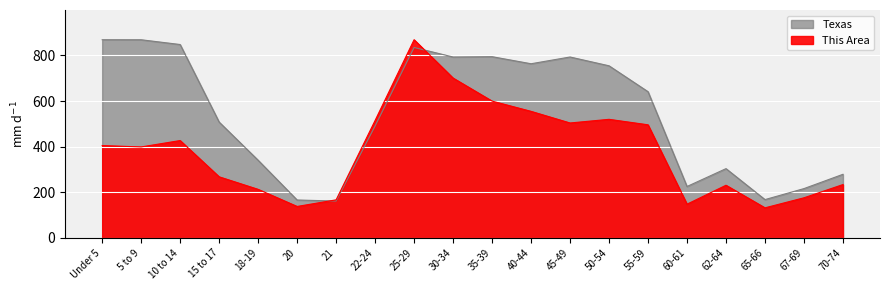

Which series ends up on top after the final intersection of Texas and This Area?

Texas